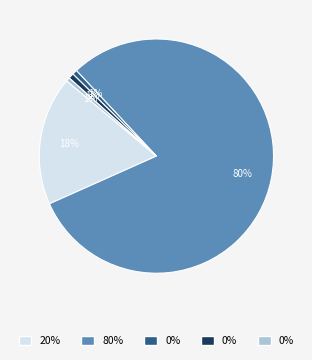

Count the number of slices in the pie.

5